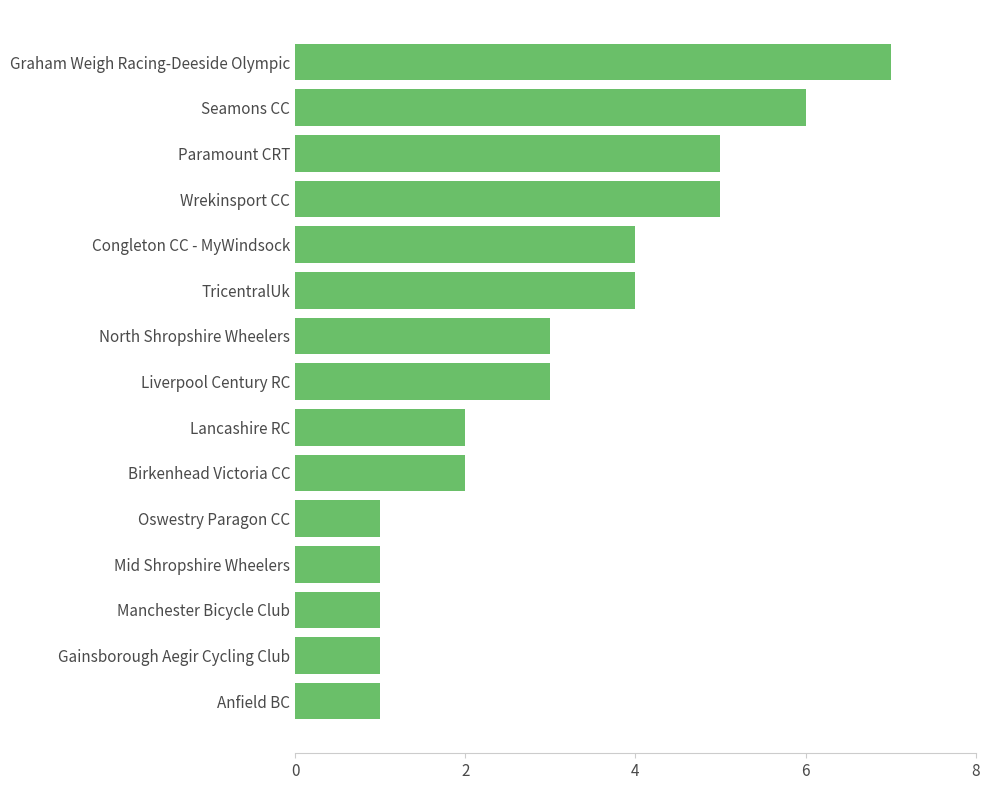

How many data points does each series have?

15